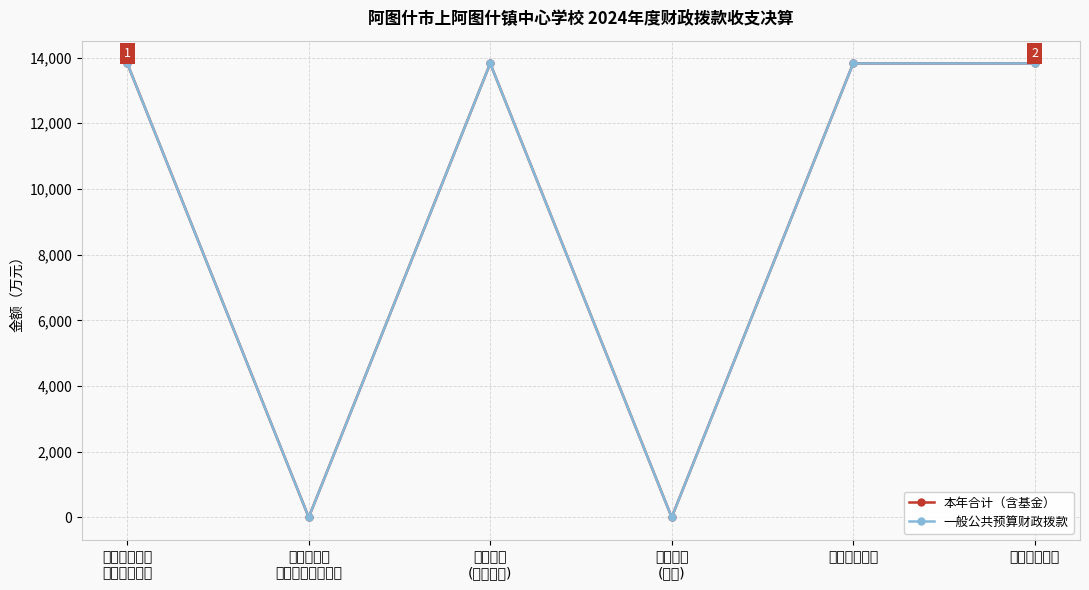

Where is the first local maximum for 一般公共预算财政拨款?

教育支出
(一般公共)